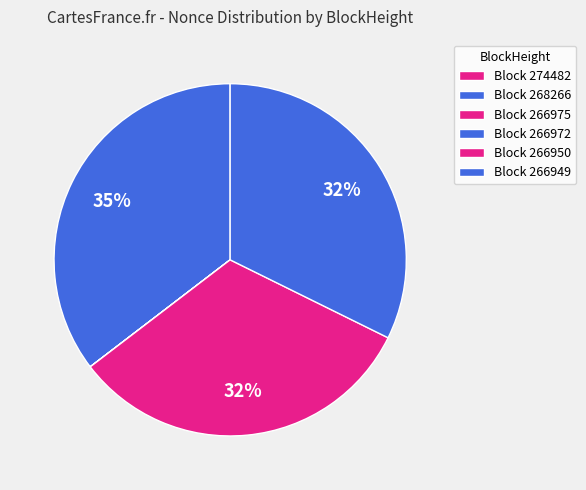

To the nearest percent, what is the average slice percentage?

17%